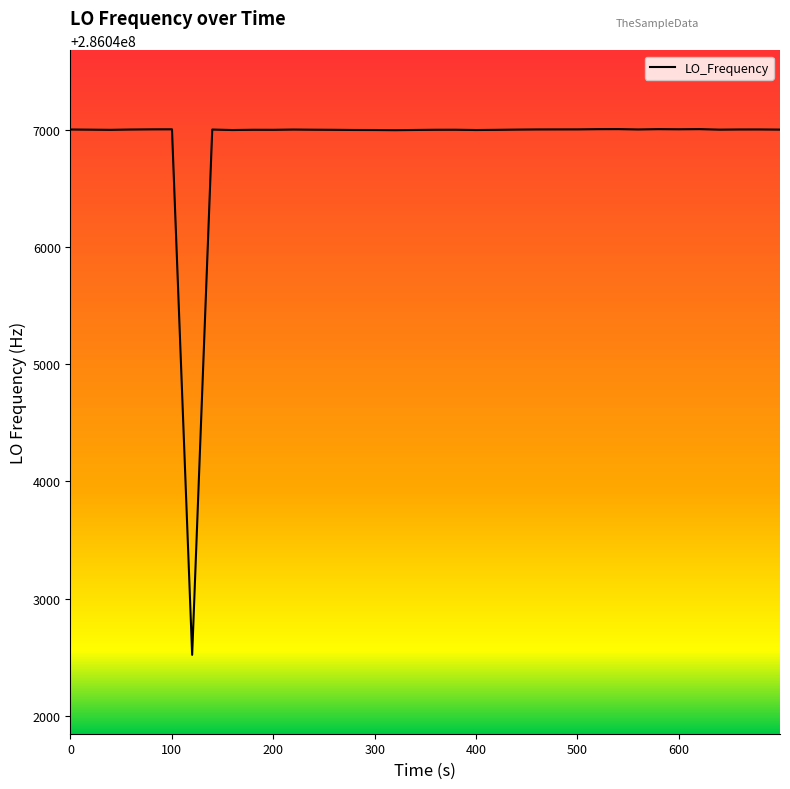

What is the difference between the maximum and minimum values?

4486.3